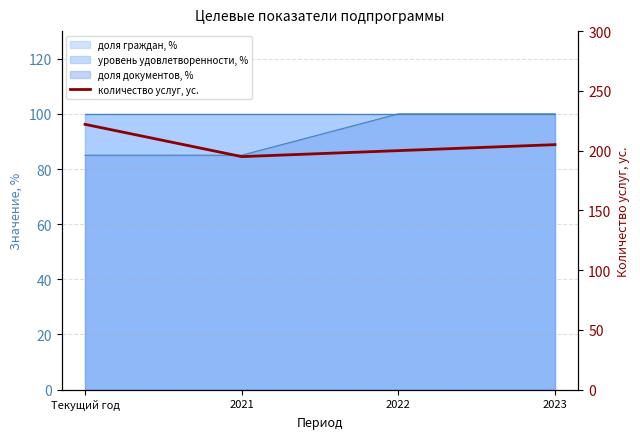

What is the greatest value displayed?

222